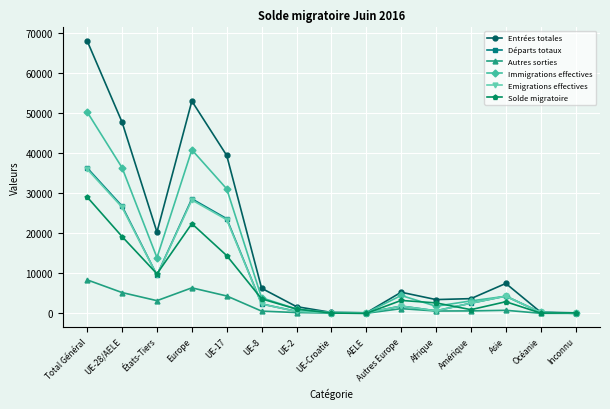

The value of Emigrations effectives at UE-17 is 14679. True or false?

False